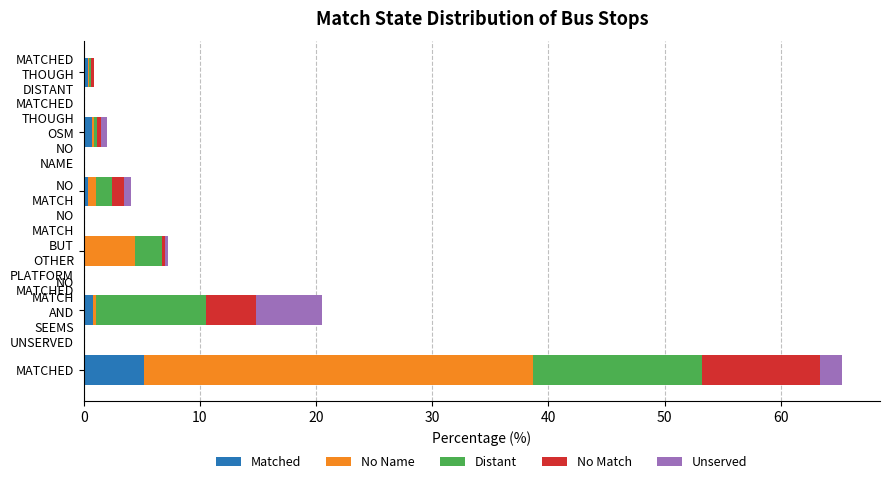

What is the total value across all series at MATCHED?

65.3